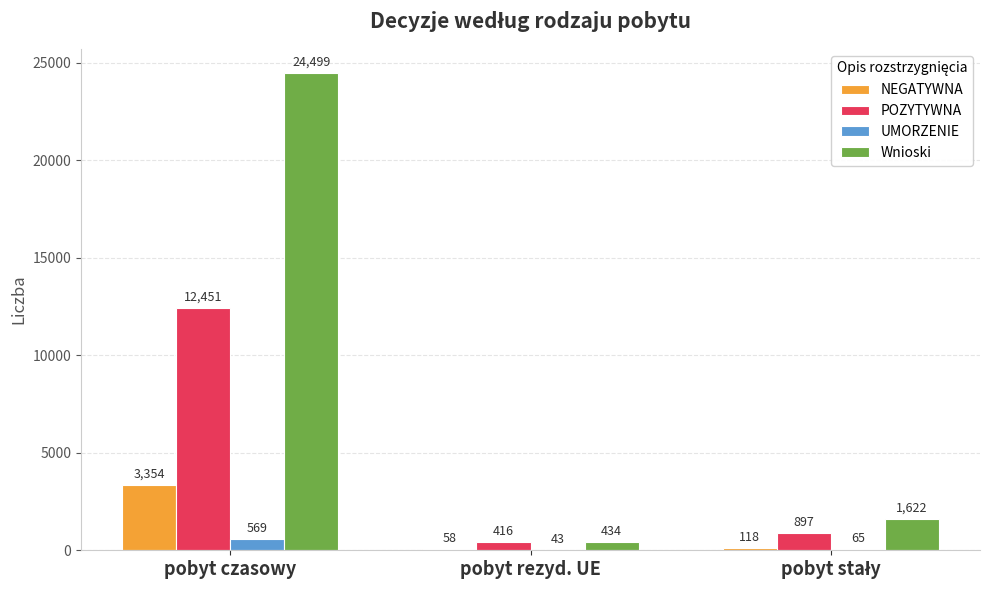

What is the maximum value shown in the chart?

24499